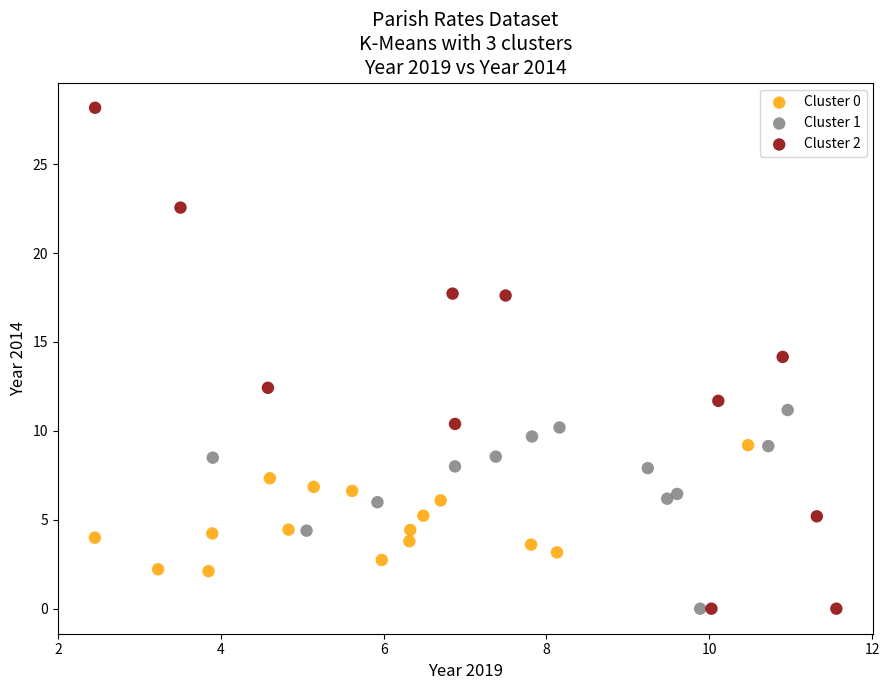

Which series has the largest Y range (max minus min)?

Cluster 2